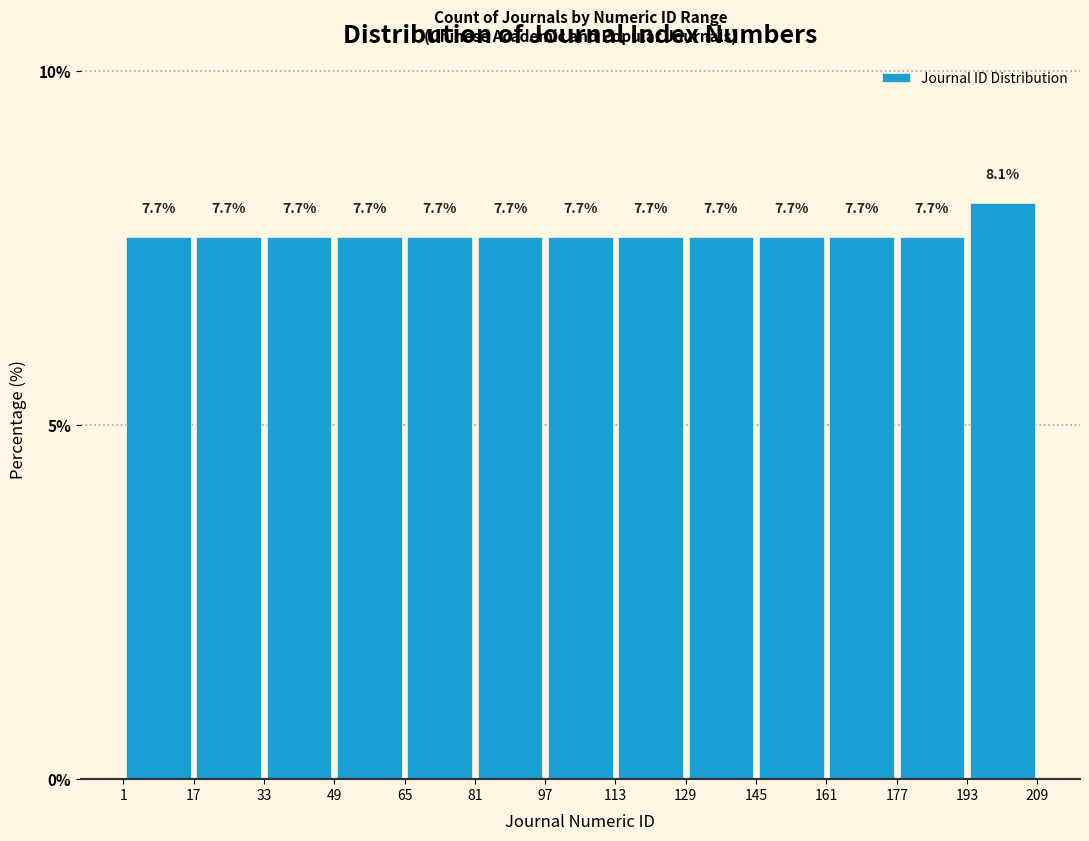

Reading left to right, transcribe this chart: for each bar, give the range it covers on the x-axis and its height.

1 to 17: 7.7
17 to 33: 7.7
33 to 49: 7.7
49 to 65: 7.7
65 to 81: 7.7
81 to 97: 7.7
97 to 113: 7.7
113 to 129: 7.7
129 to 145: 7.7
145 to 161: 7.7
161 to 177: 7.7
177 to 193: 7.7
193 to 209: 8.1